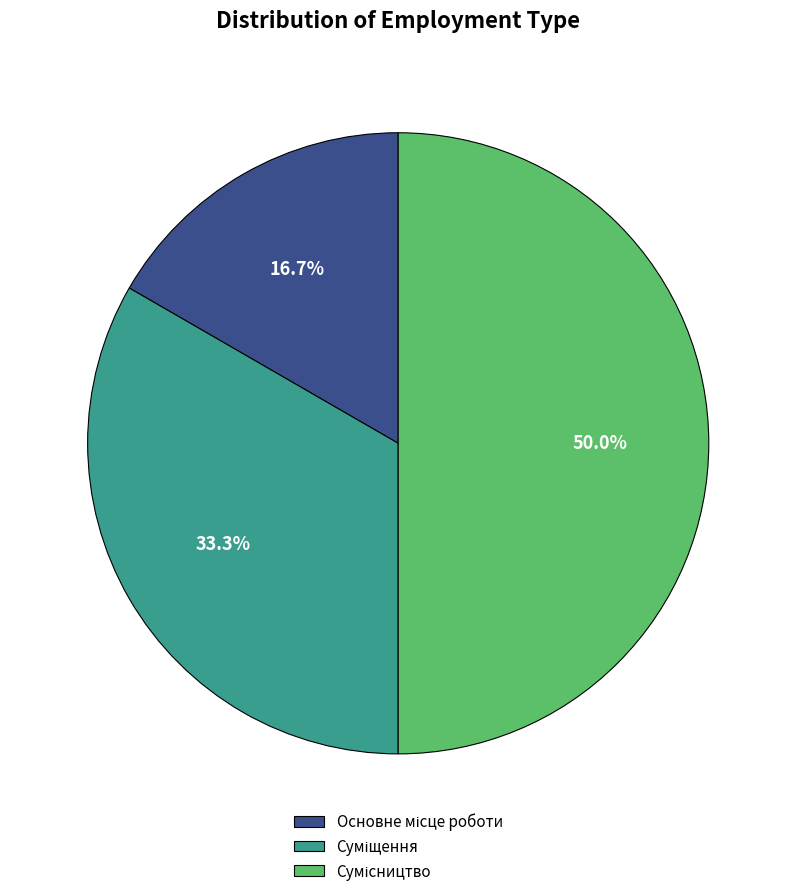

Between Сумісництво and Суміщення, which is larger?

Сумісництво